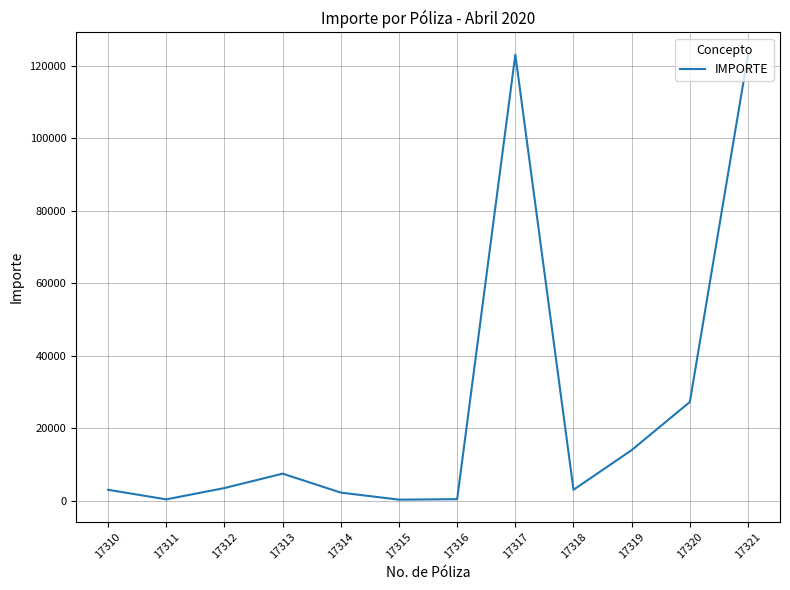

What is the maximum value shown in the chart?

123030.0